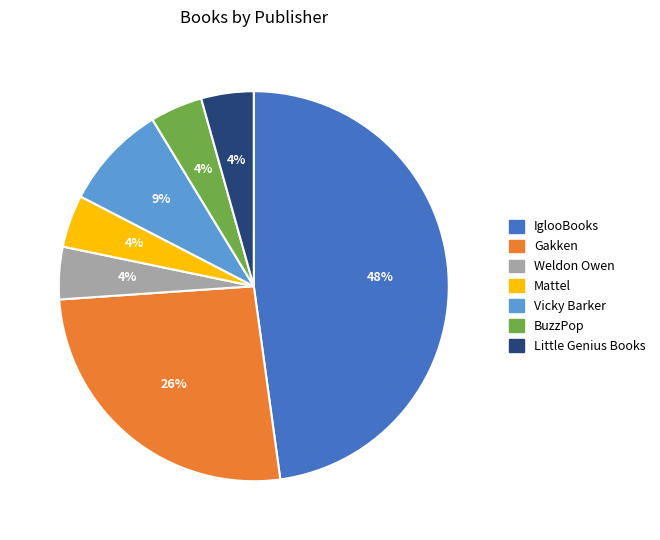

Count the number of slices in the pie.

7